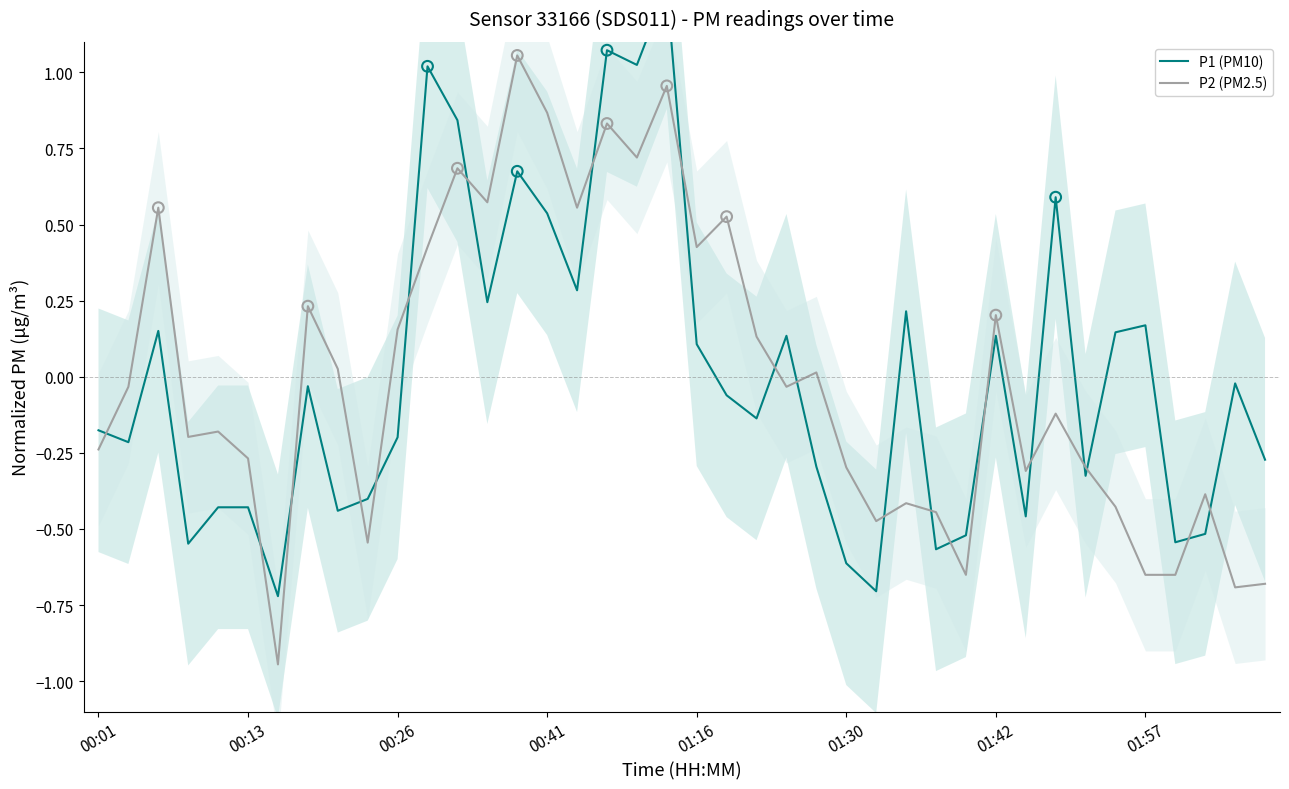

Which series reaches the minimum Y coordinate?

P2 (PM2.5)